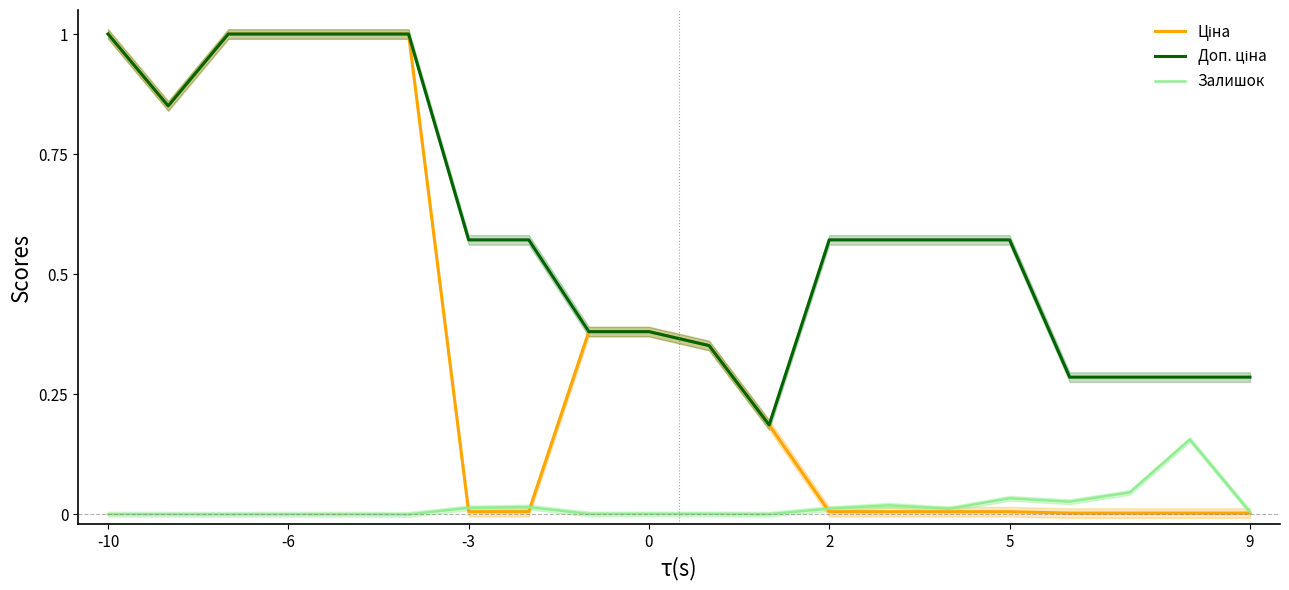

Reading left to right, list all the values displayed in this chart.

Ціна: 1.0	0.9	1.0	1.0	1.0	1.0	0.0	0.0	0.4	0.4	0.4	0.2	0.0	0.0	0.0	0.0	0.0	0.0	0.0	0.0
Доп. ціна: 1.0	0.9	1.0	1.0	1.0	1.0	0.6	0.6	0.4	0.4	0.4	0.2	0.6	0.6	0.6	0.6	0.3	0.3	0.3	0.3
Залишок: 0.0	0.0	0.0	0.0	0.0	0.0	0.0	0.0	0.0	0.0	0.0	0.0	0.0	0.0	0.0	0.0	0.0	0.0	0.2	0.0